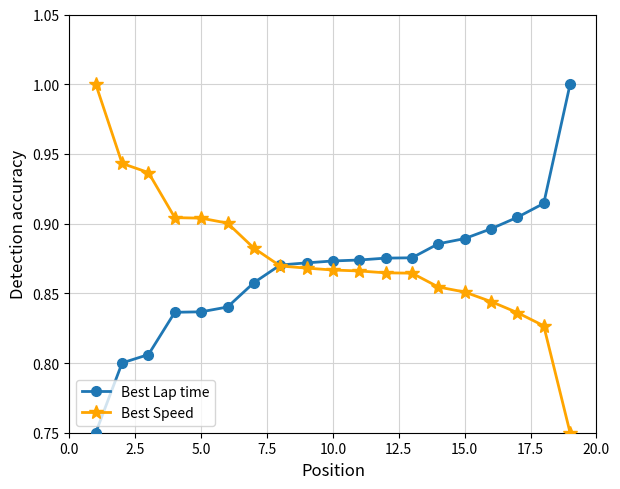

True or false: Best Lap time and Best Speed intersect in this chart.

True